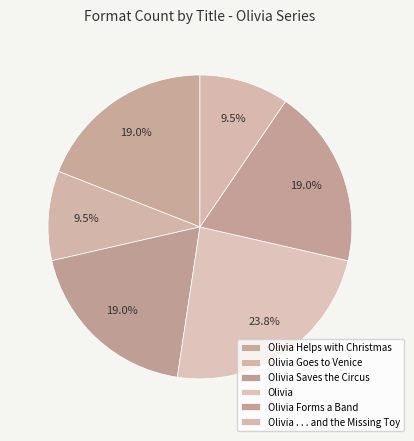

Rank the categories by value from highest to lowest.

Olivia, Olivia Helps with Christmas, Olivia Saves the Circus, Olivia Forms a Band, Olivia Goes to Venice, Olivia . . . and the Missing Toy